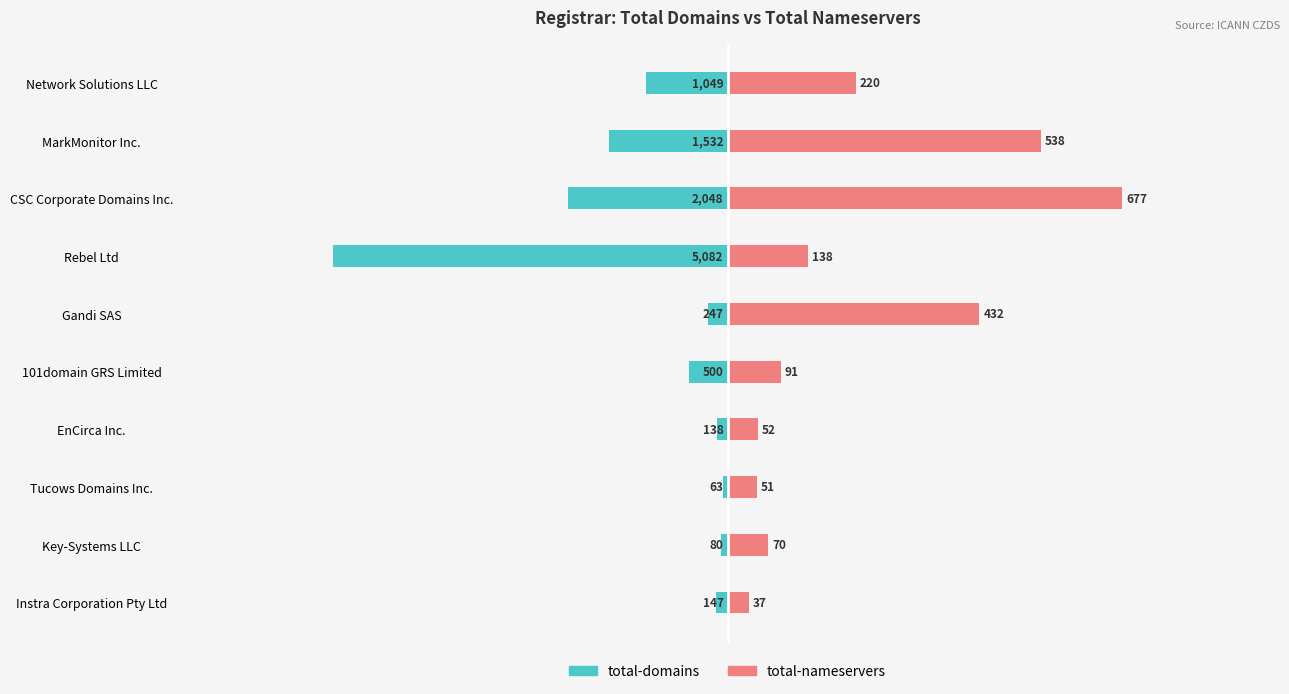

True or false: total-domains has a value of -35.7 at Rebel Ltd.

False